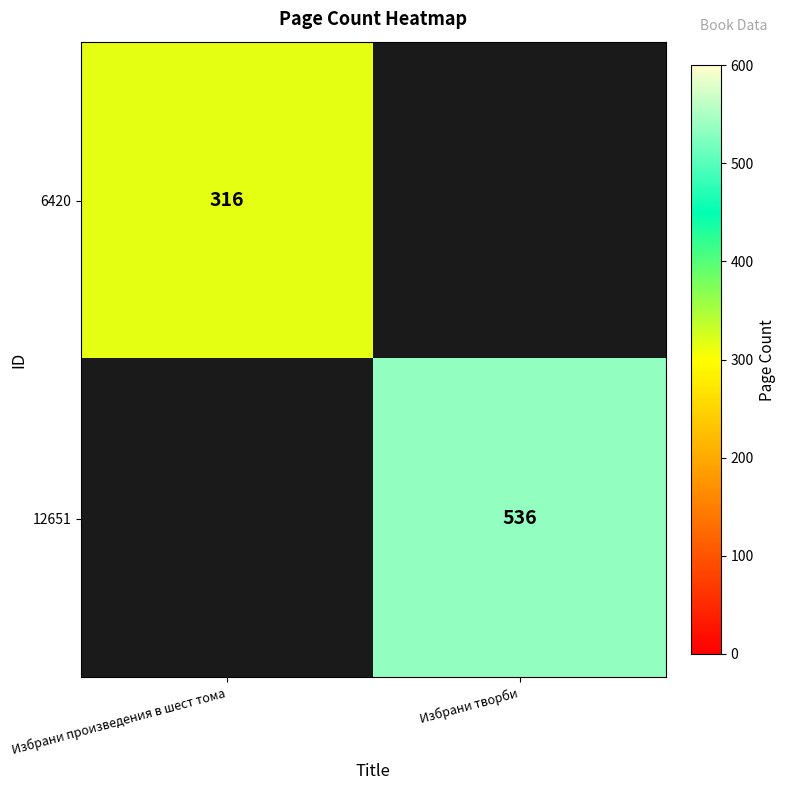

The 12651 series shows 536 at Избрани творби. True or false?

True